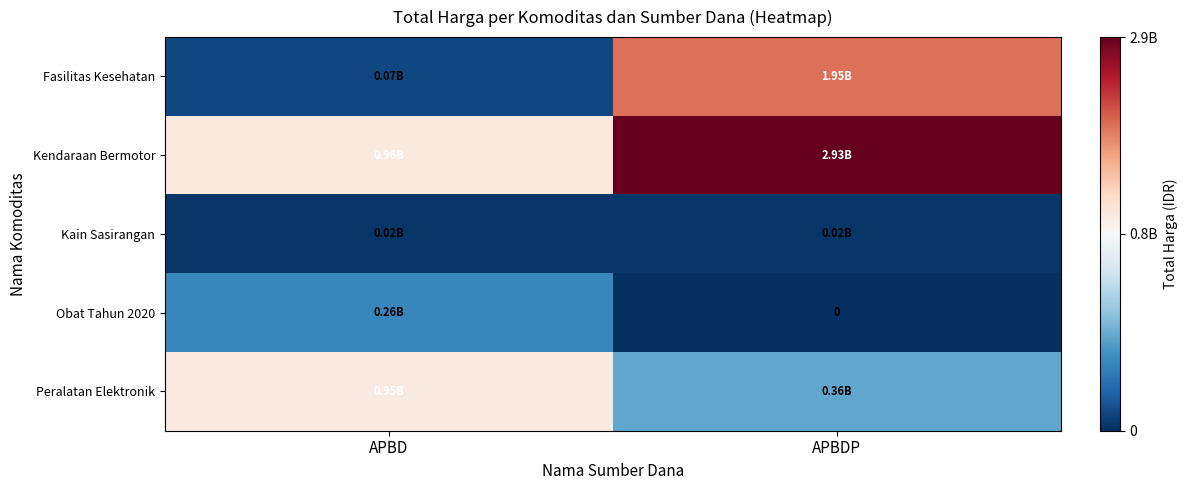

How many data points in Fasilitas Kesehatan are less than 1953197940?

1